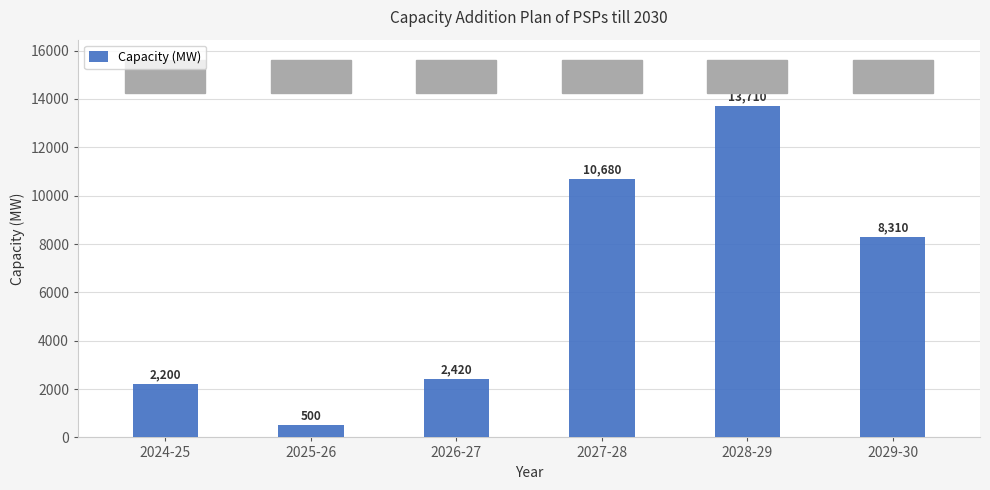

What is the value of the 2nd bar from the left?

500